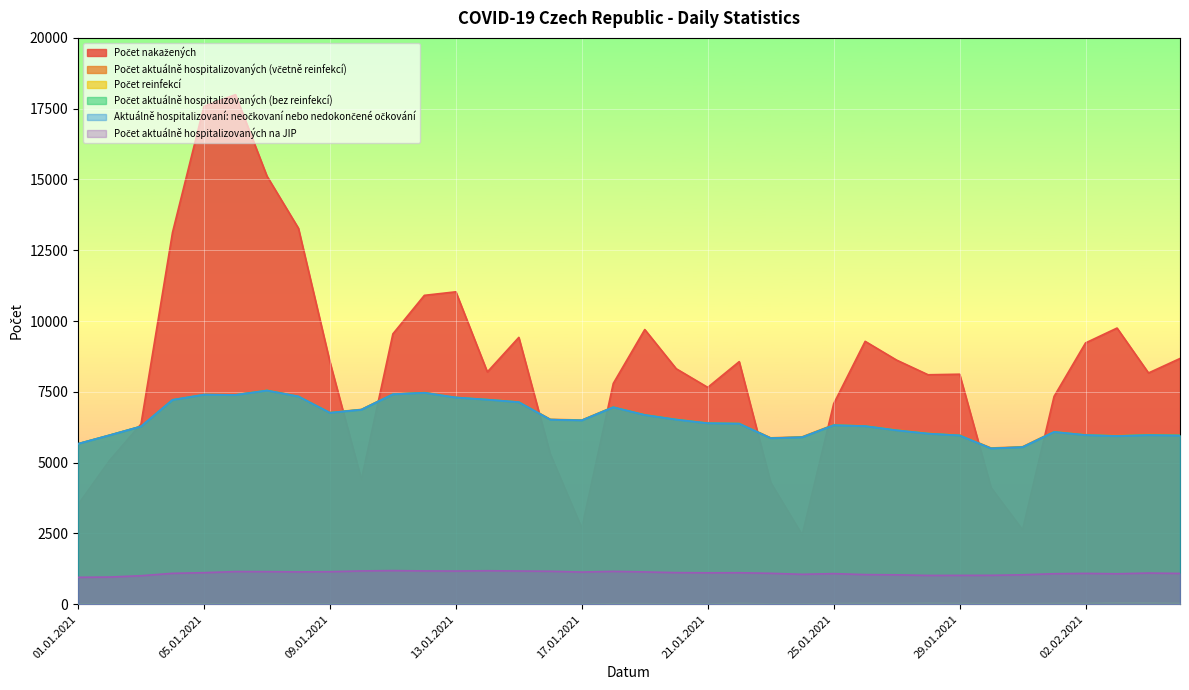

Rank the categories by Aktuálně hospitalizovaní: neočkovaní nebo nedokončené očkování value from highest to lowest.

07.01.2021, 12.01.2021, 11.01.2021, 05.01.2021, 06.01.2021, 08.01.2021, 13.01.2021, 14.01.2021, 04.01.2021, 15.01.2021, 18.01.2021, 10.01.2021, 09.01.2021, 19.01.2021, 20.01.2021, 16.01.2021, 17.01.2021, 21.01.2021, 22.01.2021, 25.01.2021, 26.01.2021, 03.01.2021, 27.01.2021, 01.02.2021, 28.01.2021, 02.02.2021, 04.02.2021, 02.01.2021, 29.01.2021, 05.02.2021, 03.02.2021, 24.01.2021, 23.01.2021, 01.01.2021, 31.01.2021, 30.01.2021